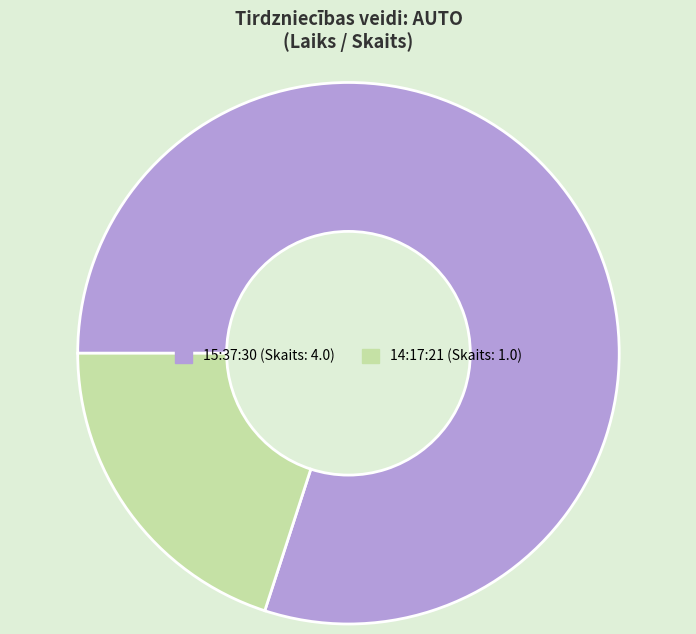

Count the number of slices in the pie.

2